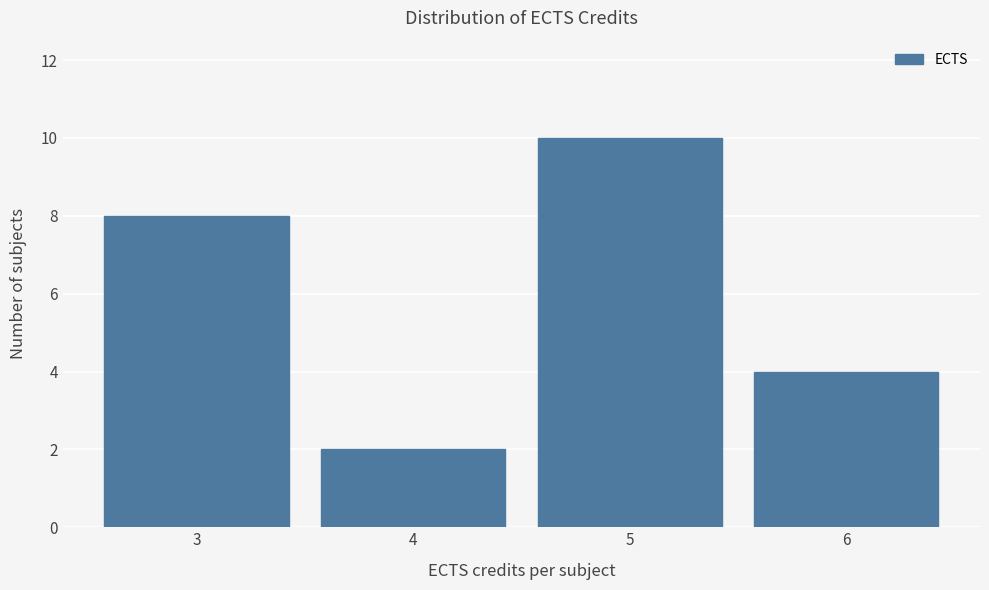

Reading left to right, list all the values displayed in this chart.

8	2	10	4